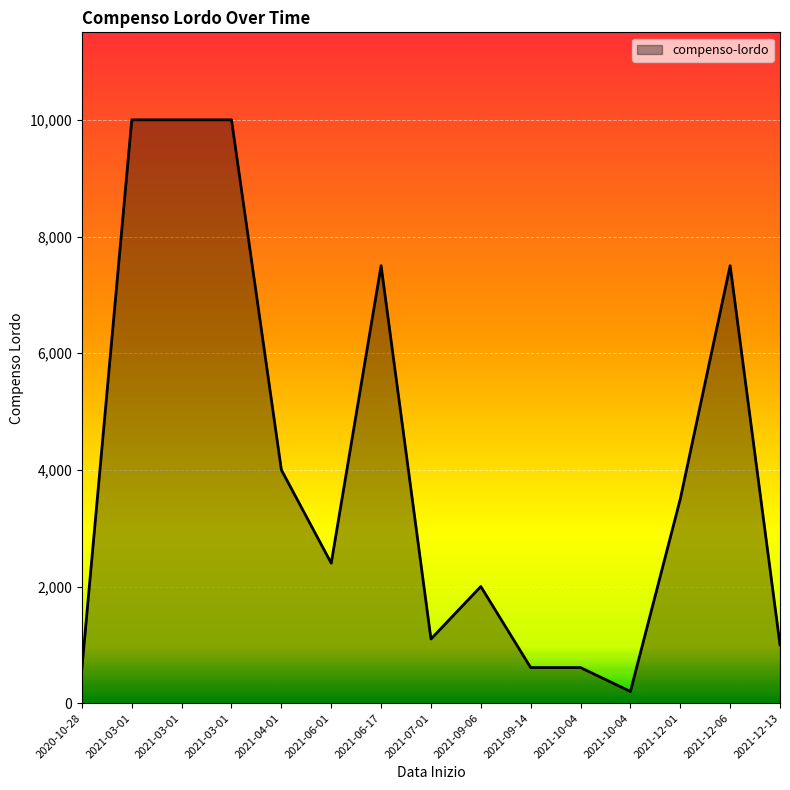

Does the chart have visible grid lines?

Yes